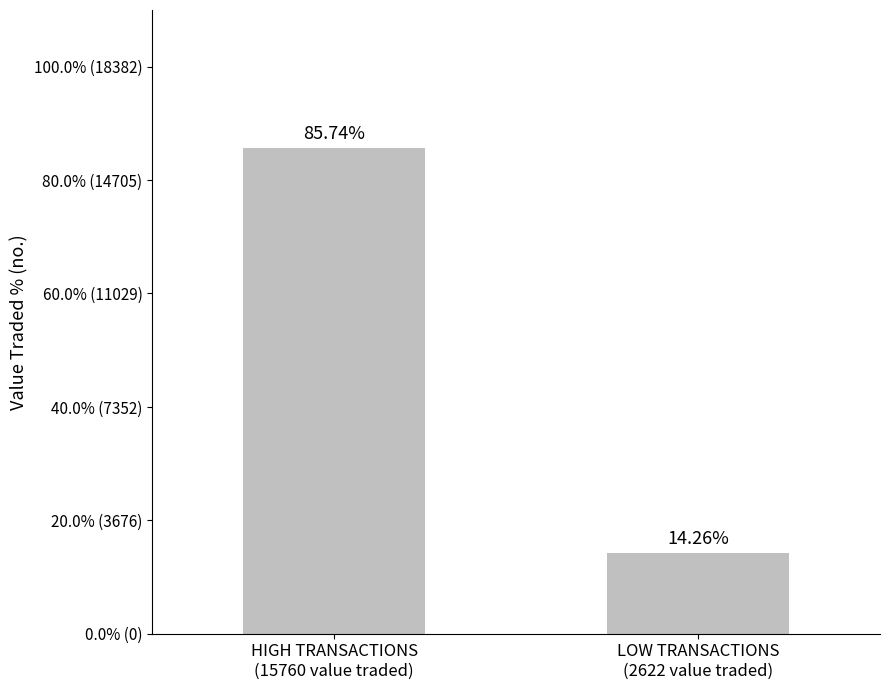

What is the difference between the values at HIGH TRANSACTIONS
(15760 value traded) and LOW TRANSACTIONS
(2622 value traded)?

71.5